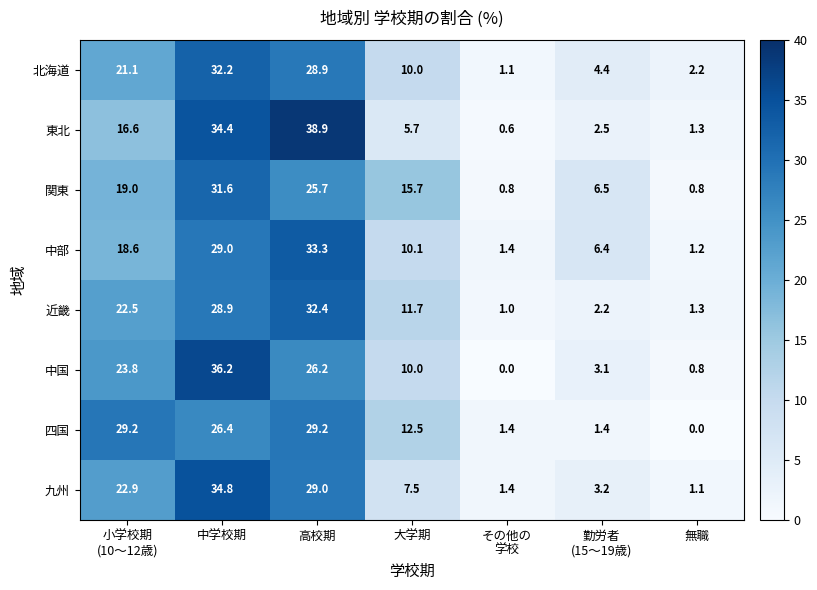

Which series has the largest range (max minus min)?

東北